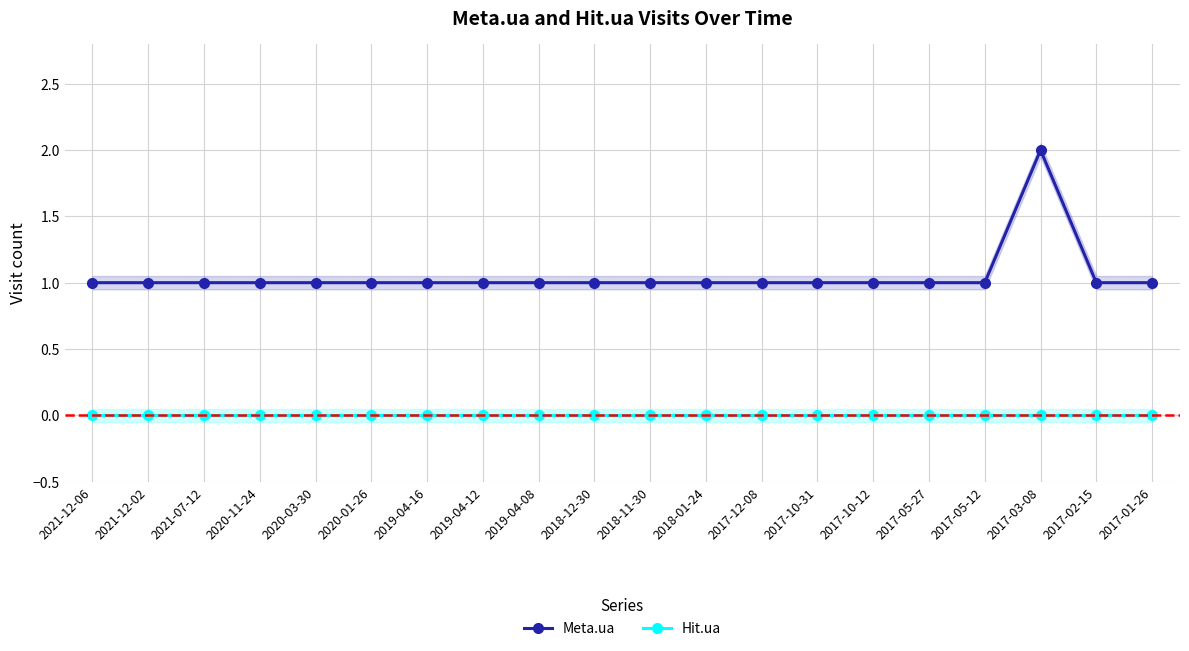

How many interior local peaks does the Meta.ua series have?

1